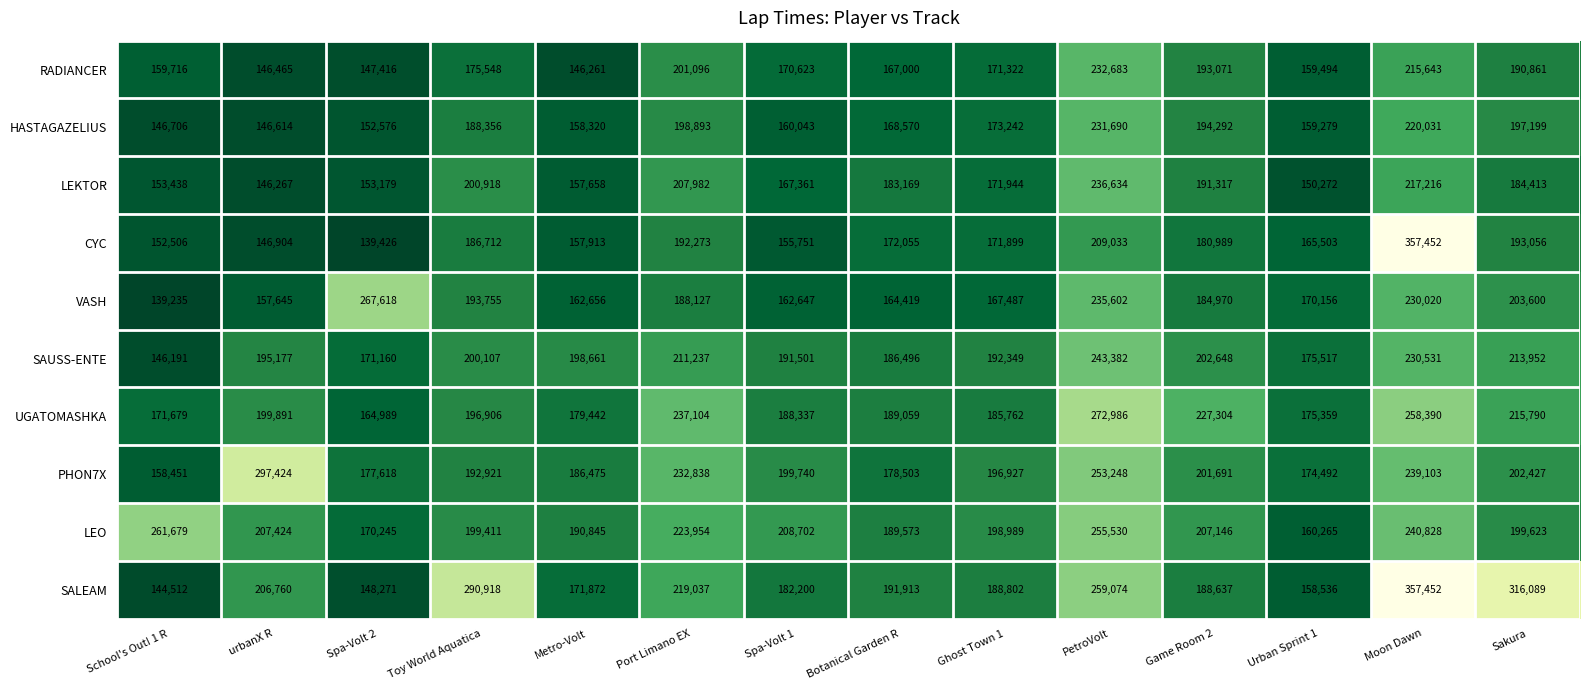

At how many categories does at least one series exceed 178561?

13